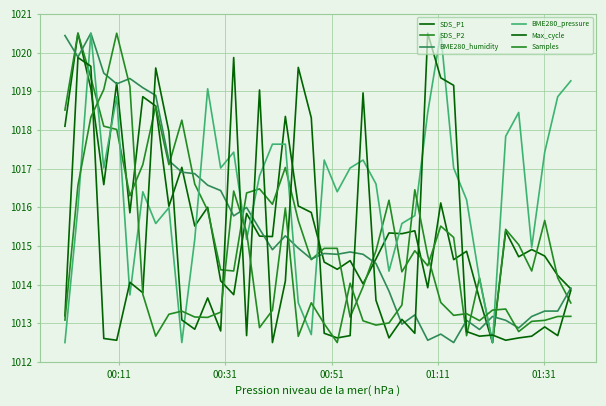

What is the maximum value shown in the chart?

1020.5